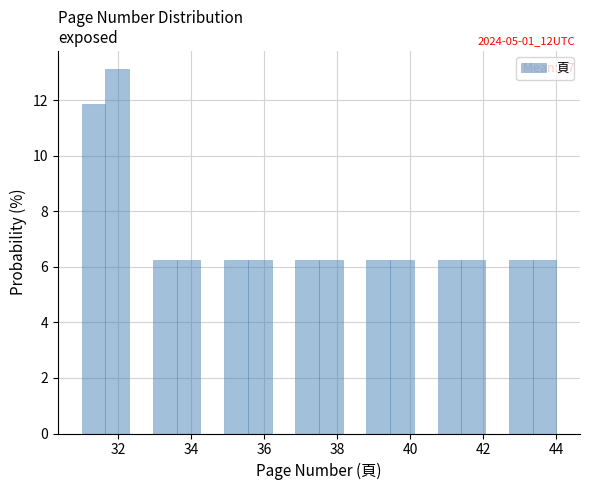

Read against the x-axis, roughly where is the centre of the tallest bar?

32.0